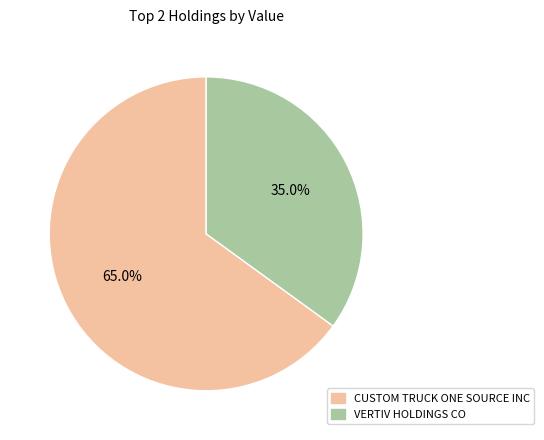

Count the number of slices in the pie.

2